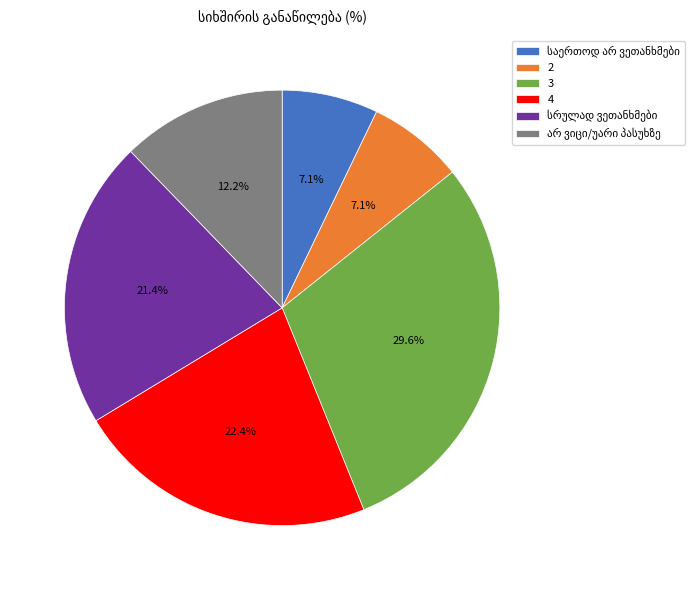

How many segments does this pie chart have?

6